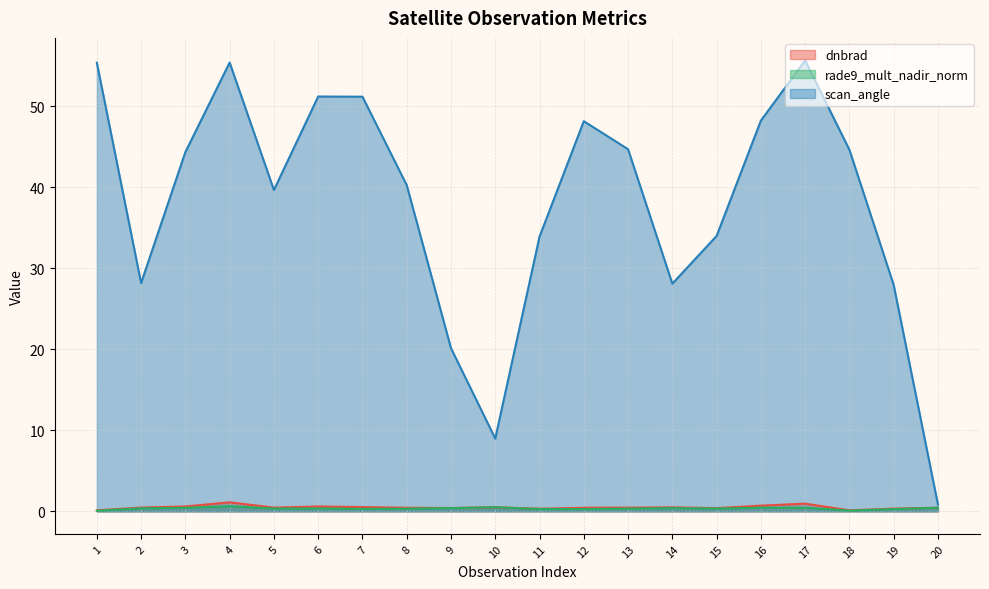

Count the number of categories in the chart.

20